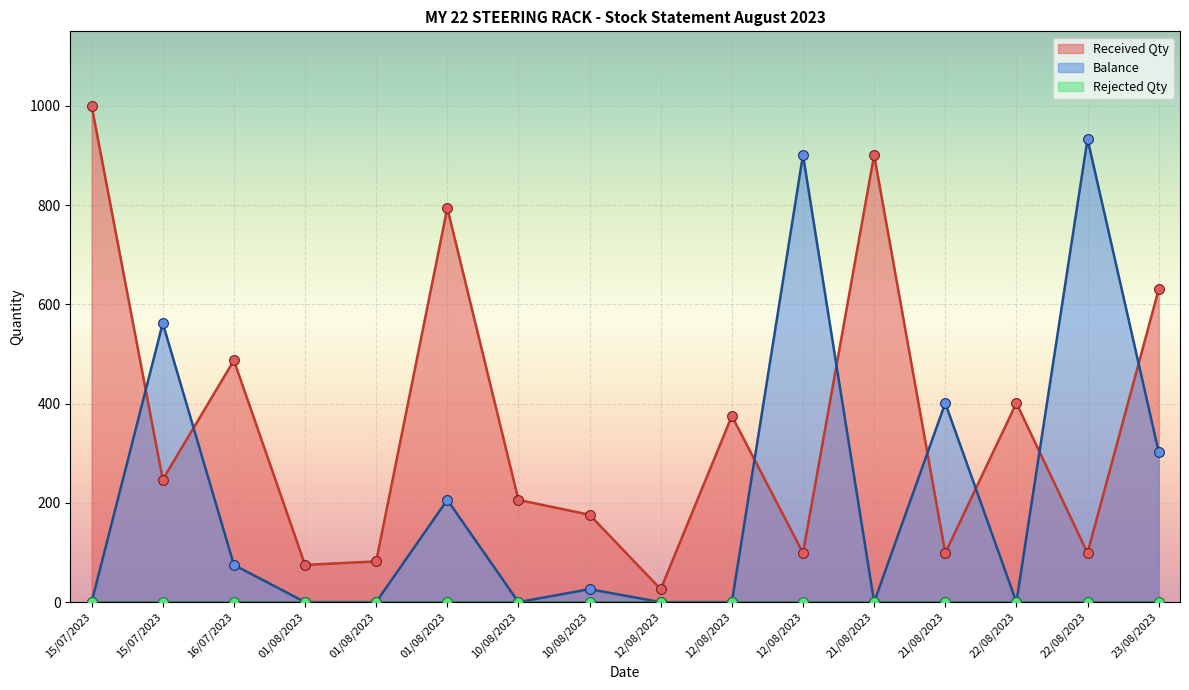

At how many categories does at least one series exceed 228?

11